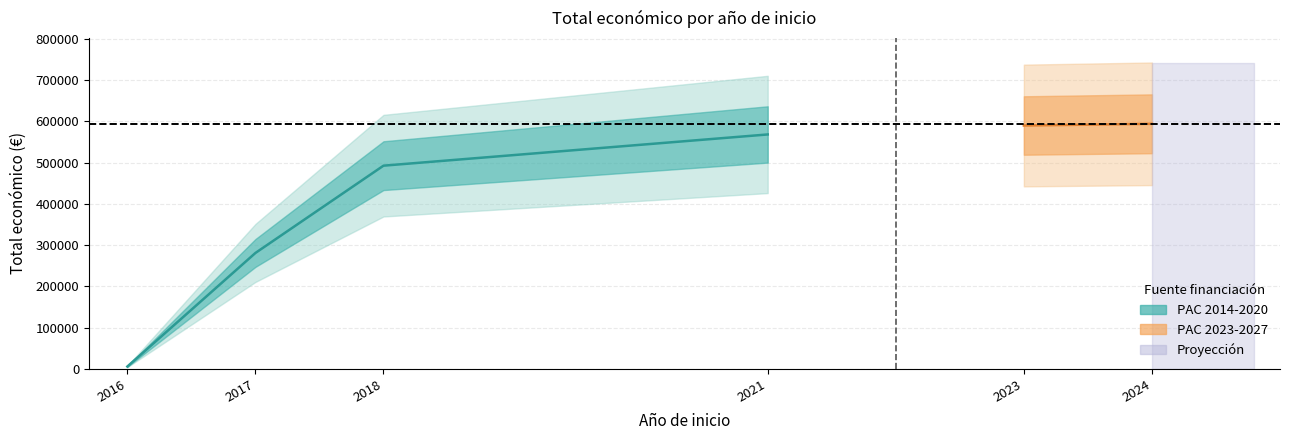

The value at 2023 is 831138. True or false?

False